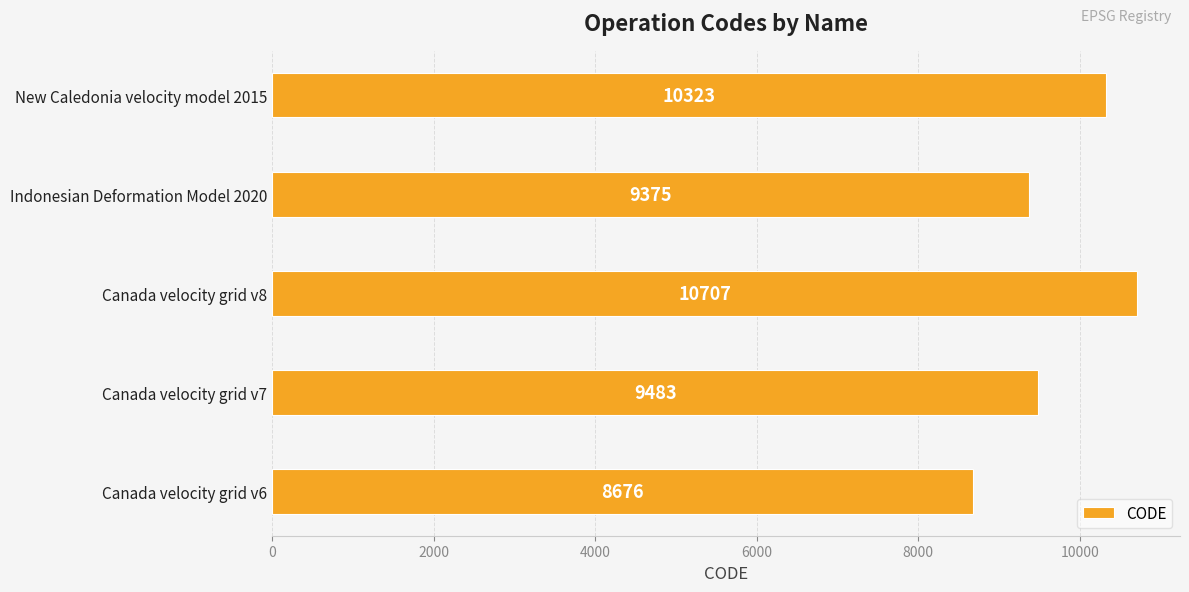

At which label is the value closest to 9691?

Canada velocity grid v7